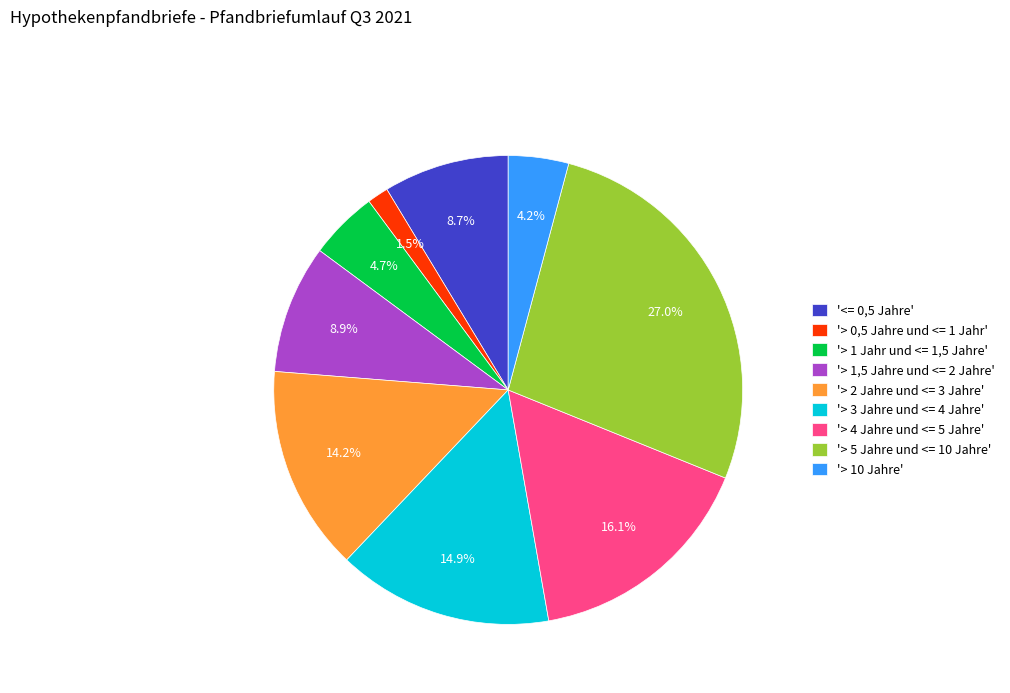

Which slice is the smallest?

'> 0,5 Jahre und <= 1 Jahr'